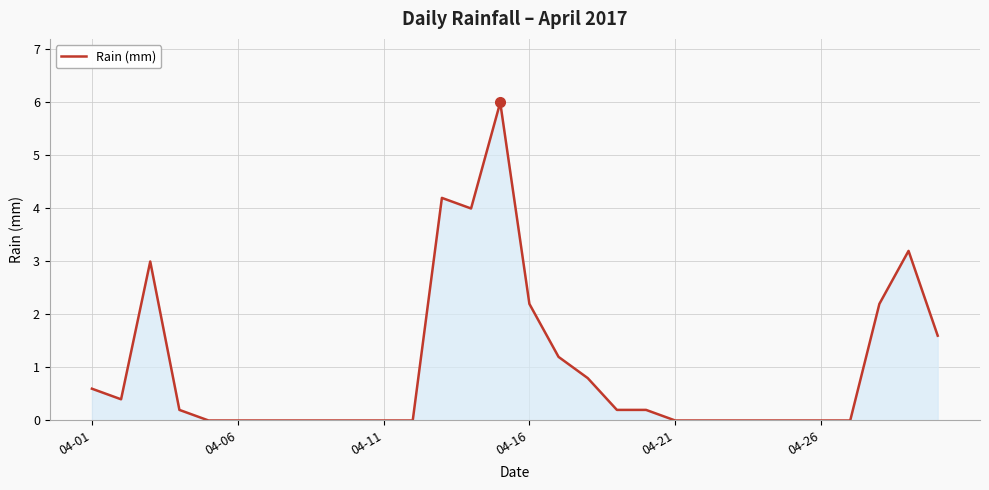

What is the greatest value displayed?

6.0